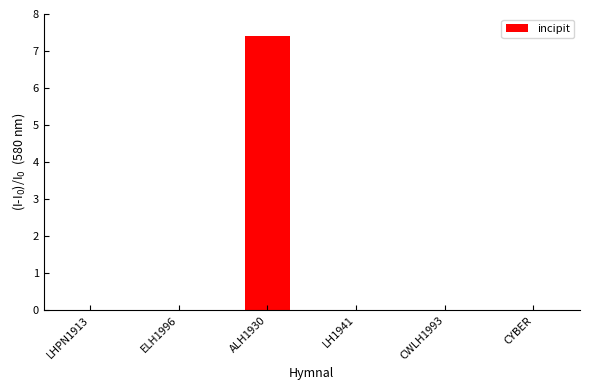

What is the sum of all values?

7.4